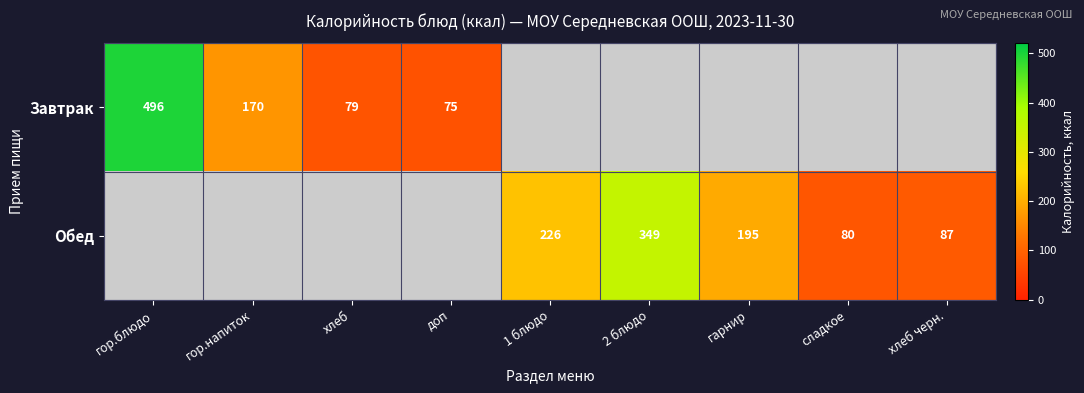

At which category does the chart reach its minimum across all series?

1 блюдо